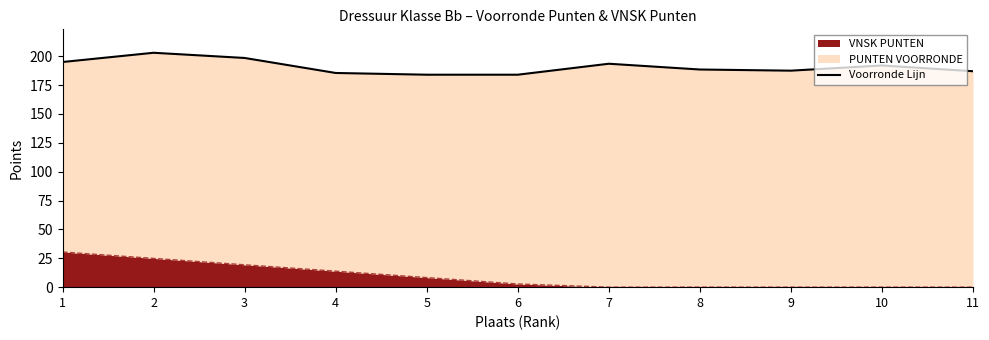

What is the sum of all values?

2098.5